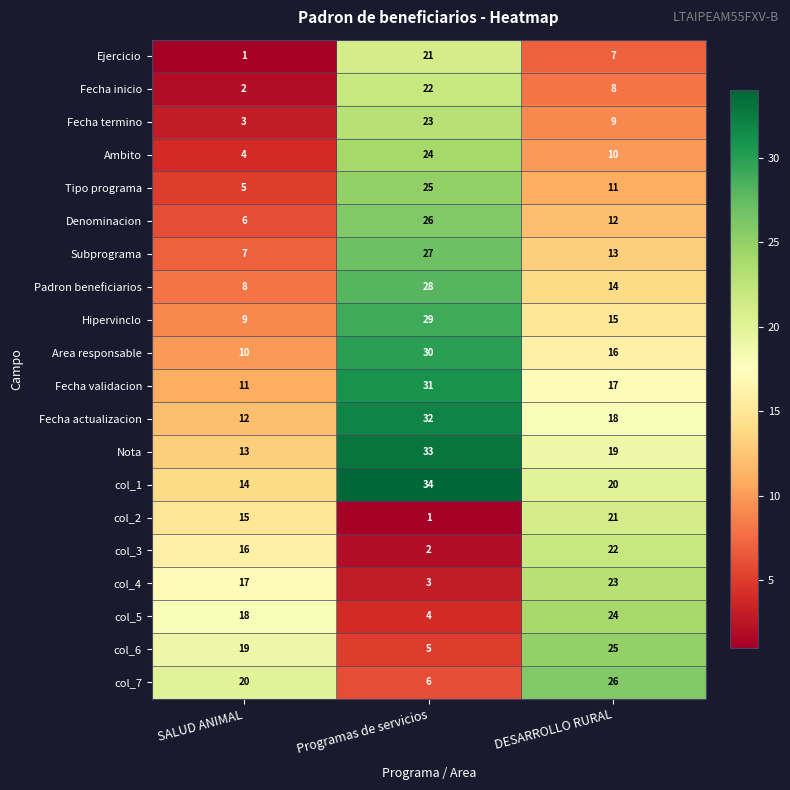

Where does the Hipervinclo series first go above 15?

Programas de servicios